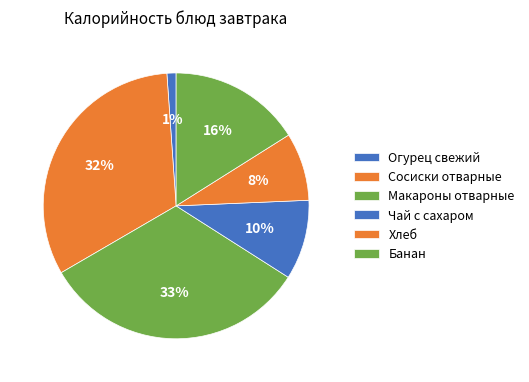

Does any single category account for the majority?

No